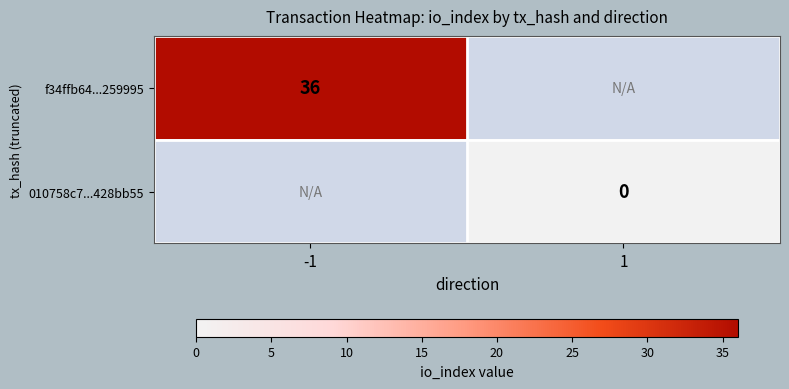

At which category does the chart reach its minimum across all series?

1